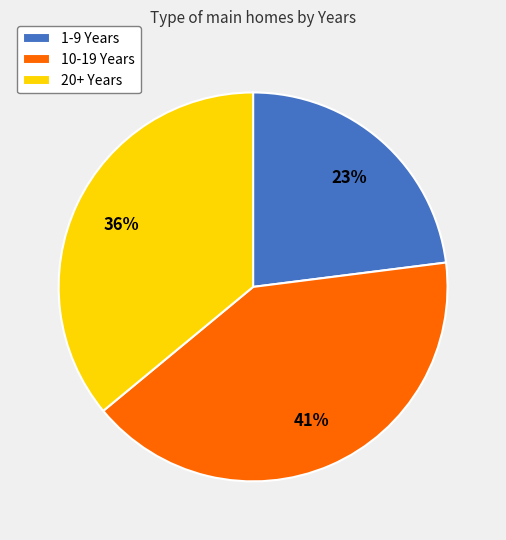

Which slice is the smallest?

1-9 Years